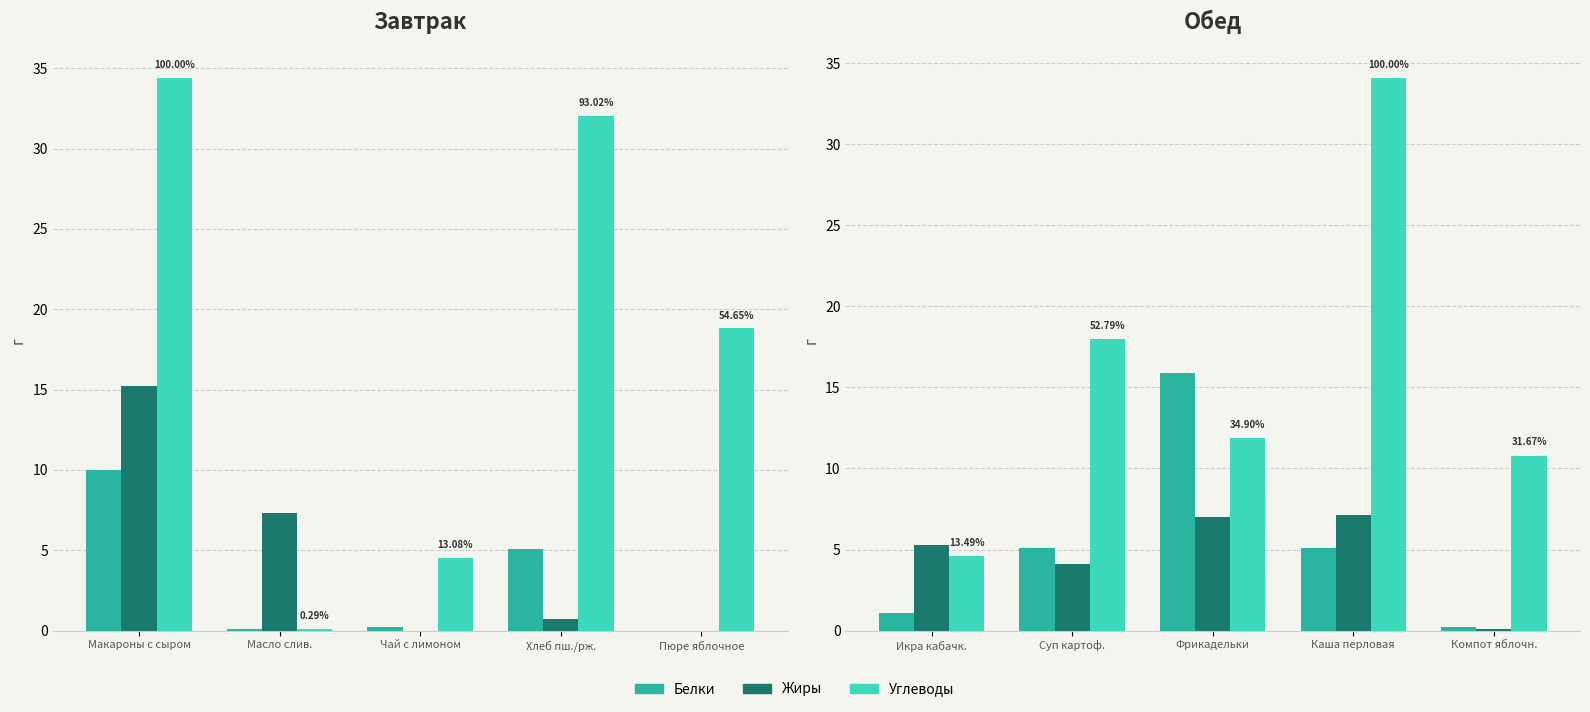

Which has a higher value, Фрикадельки or Компот яблочн.?

Фрикадельки